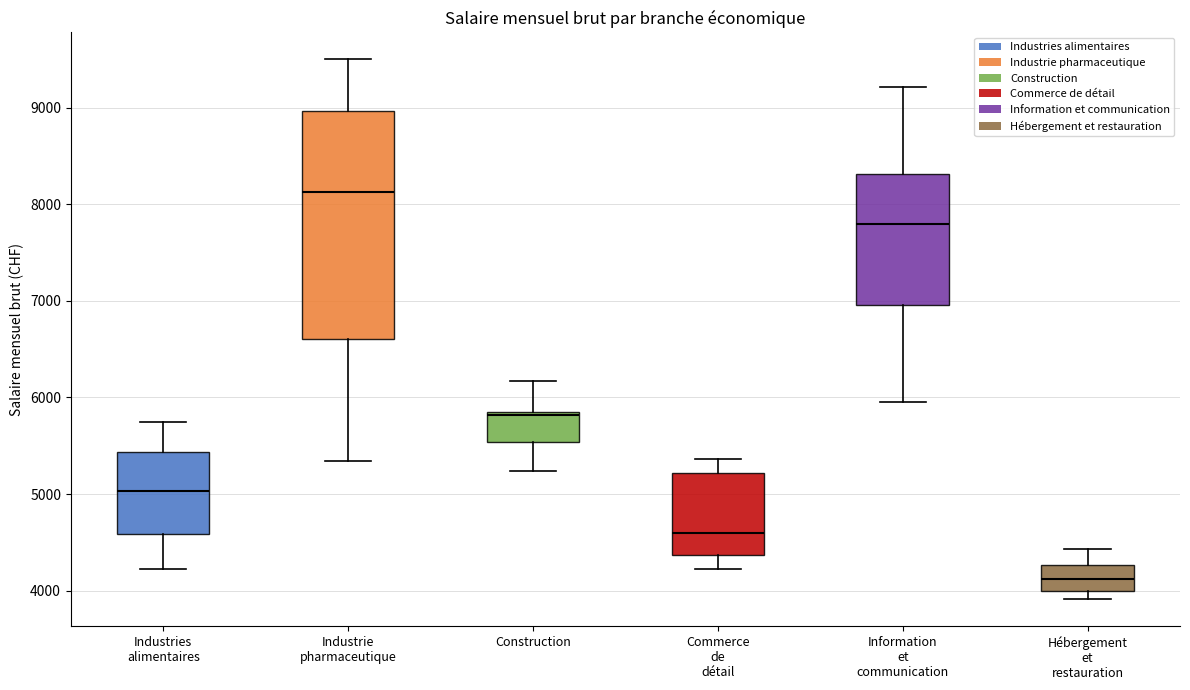

Comparing the boxes themselves (not the whiskers), which one is the tallest?

Industrie pharmaceutique